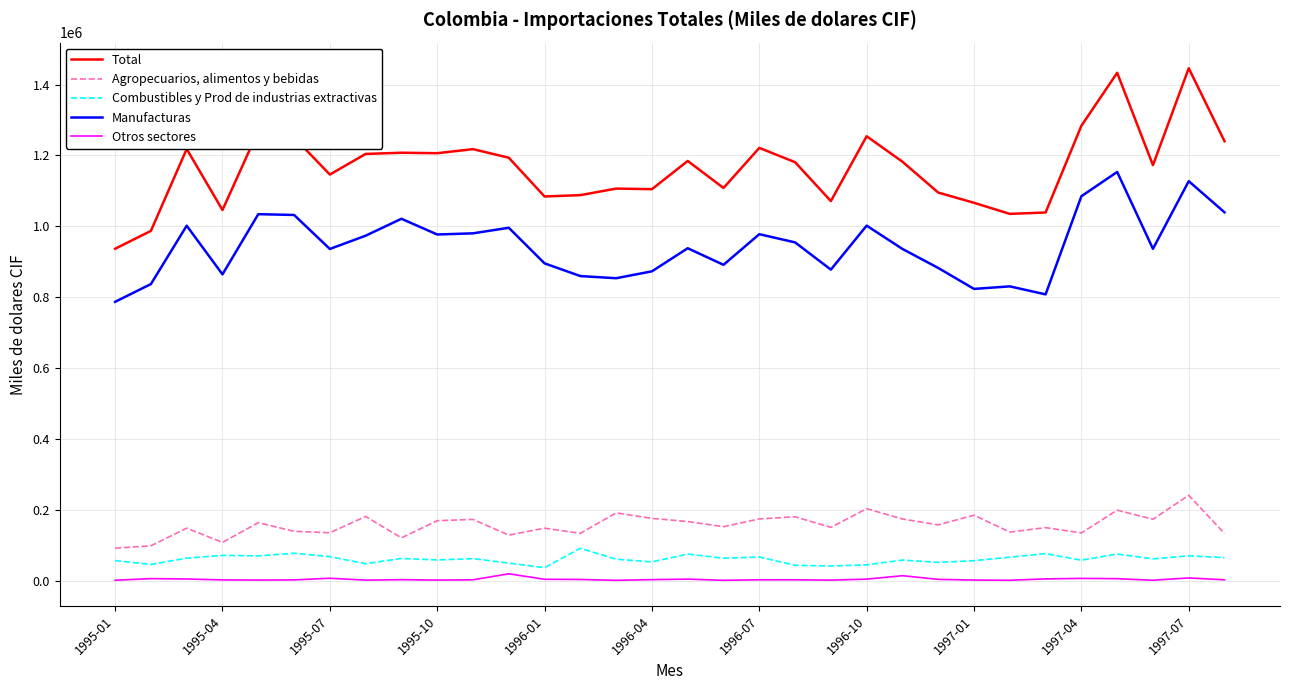

How many lines are shown in the chart?

5